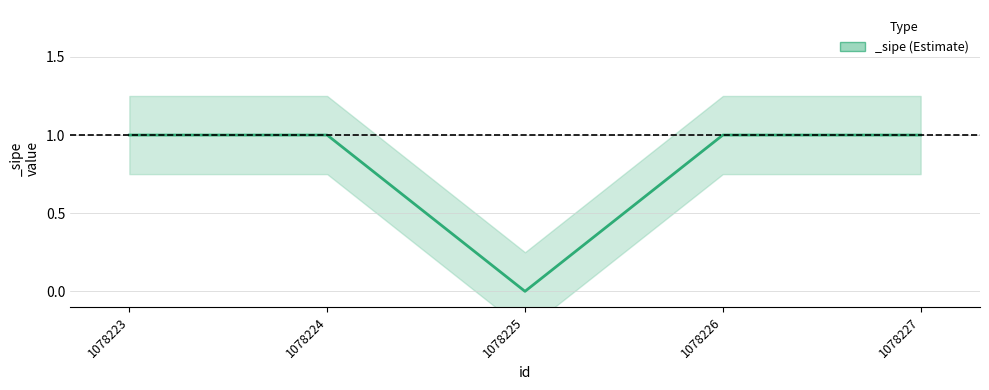

At which category is the sum across all series the highest?

1078223